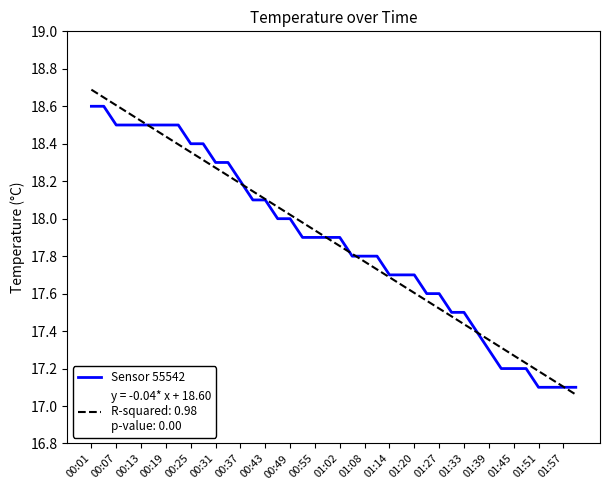

What is the greatest value displayed?

18.7